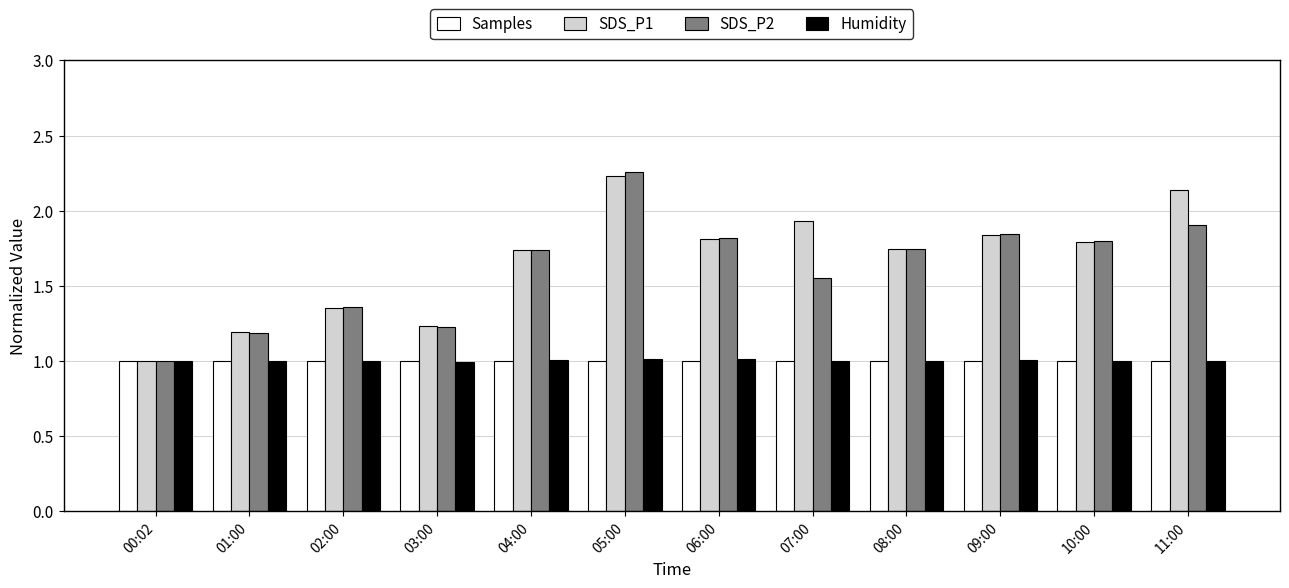

What is the value of the Humidity bar at the 7th from the left?

1.0